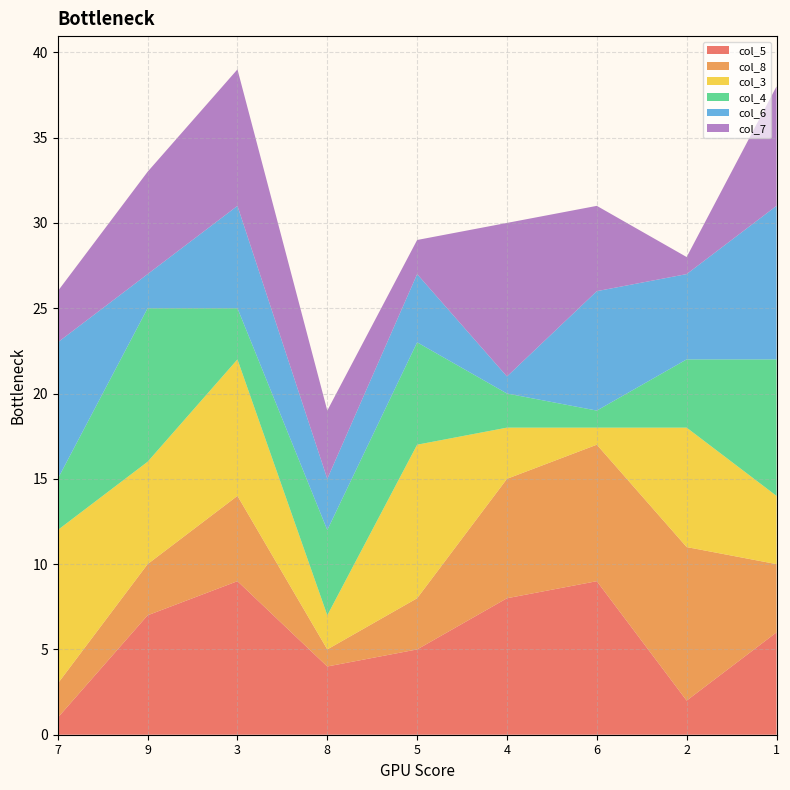

Reading right to left, what are all the values shown in this chart?

col_5: 1=6	2=2	6=9	4=8	5=5	8=4	3=9	9=7	7=1
col_8: 1=4	2=9	6=8	4=7	5=3	8=1	3=5	9=3	7=2
col_3: 1=4	2=7	6=1	4=3	5=9	8=2	3=8	9=6	7=9
col_4: 1=8	2=4	6=1	4=2	5=6	8=5	3=3	9=9	7=3
col_6: 1=9	2=5	6=7	4=1	5=4	8=3	3=6	9=2	7=8
col_7: 1=7	2=1	6=5	4=9	5=2	8=4	3=8	9=6	7=3